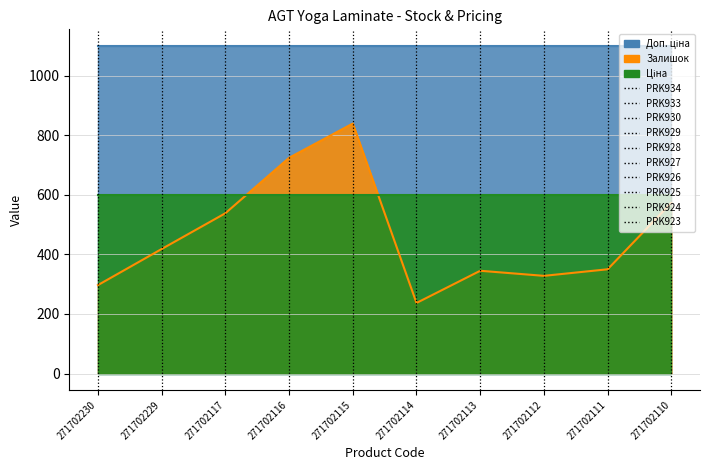

Reading left to right, transcribe all the data shown in this chart.

Залишок: 297.0	418.0	538.0	724.0	839.0	237.0	345.0	328.0	350.0	573.0
Ціна: 599.9	599.9	599.9	599.9	599.9	599.9	599.9	599.9	599.9	599.9
Доп. ціна: 1100.0	1100.0	1100.0	1100.0	1100.0	1100.0	1100.0	1100.0	1100.0	1100.0